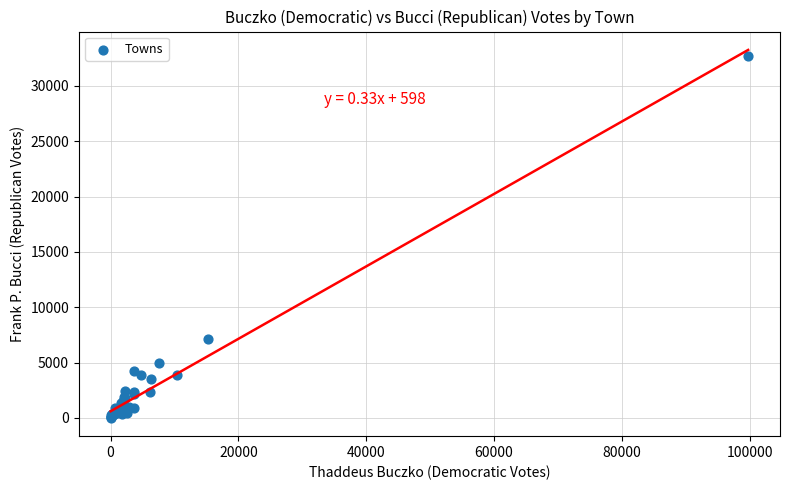

What Y value in the scatter plot is closest to 16379?

7096